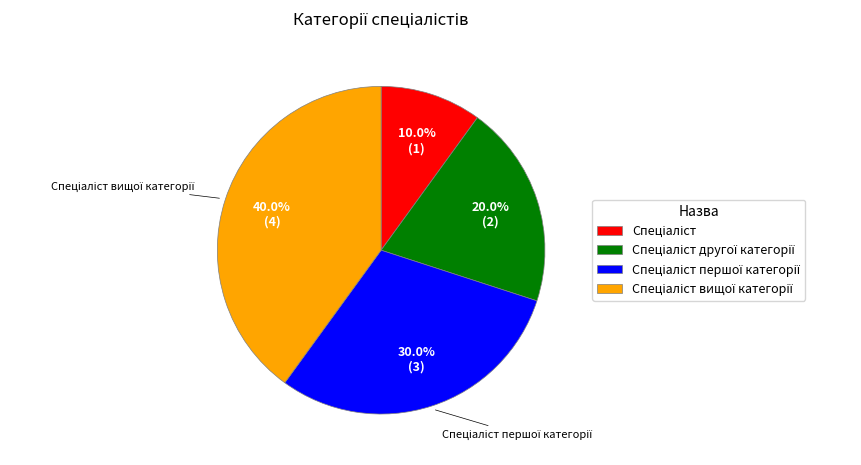

Is there any slice that represents more than half of the pie?

No